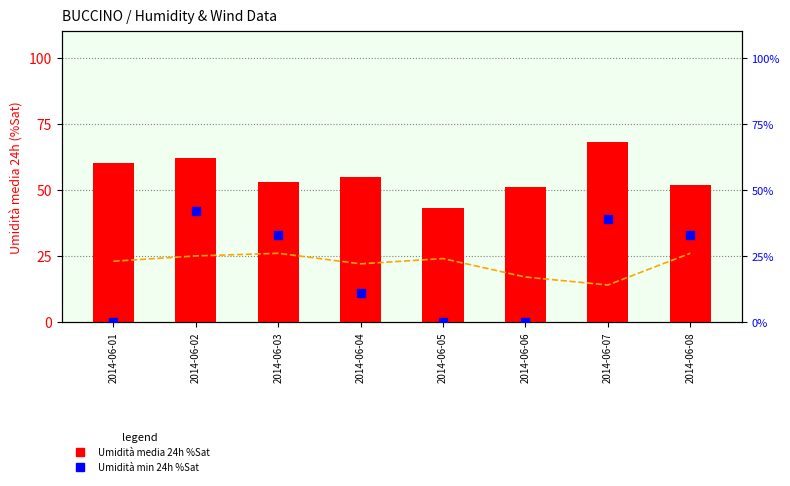

Is the value of Umidità min 24h %Sat at 2014-06-07 greater than the value of Umidità media 24h %Sat at 2014-06-02?

No